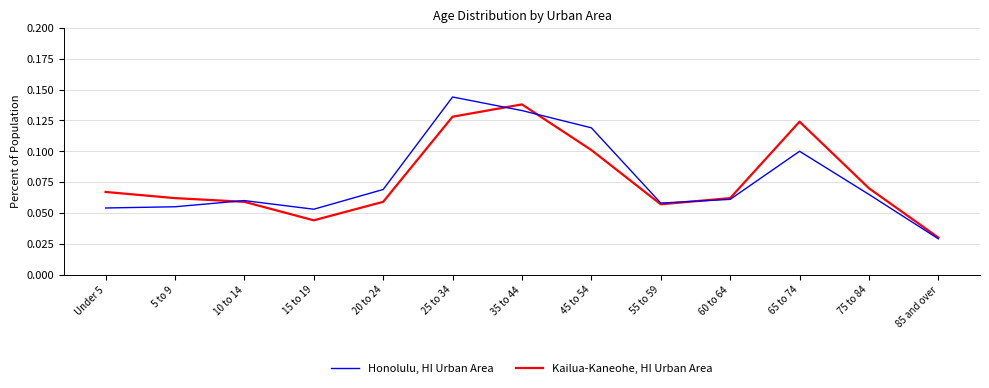

Is it true that Kailua-Kaneohe, HI Urban Area equals 0.1 at Under 5?

True